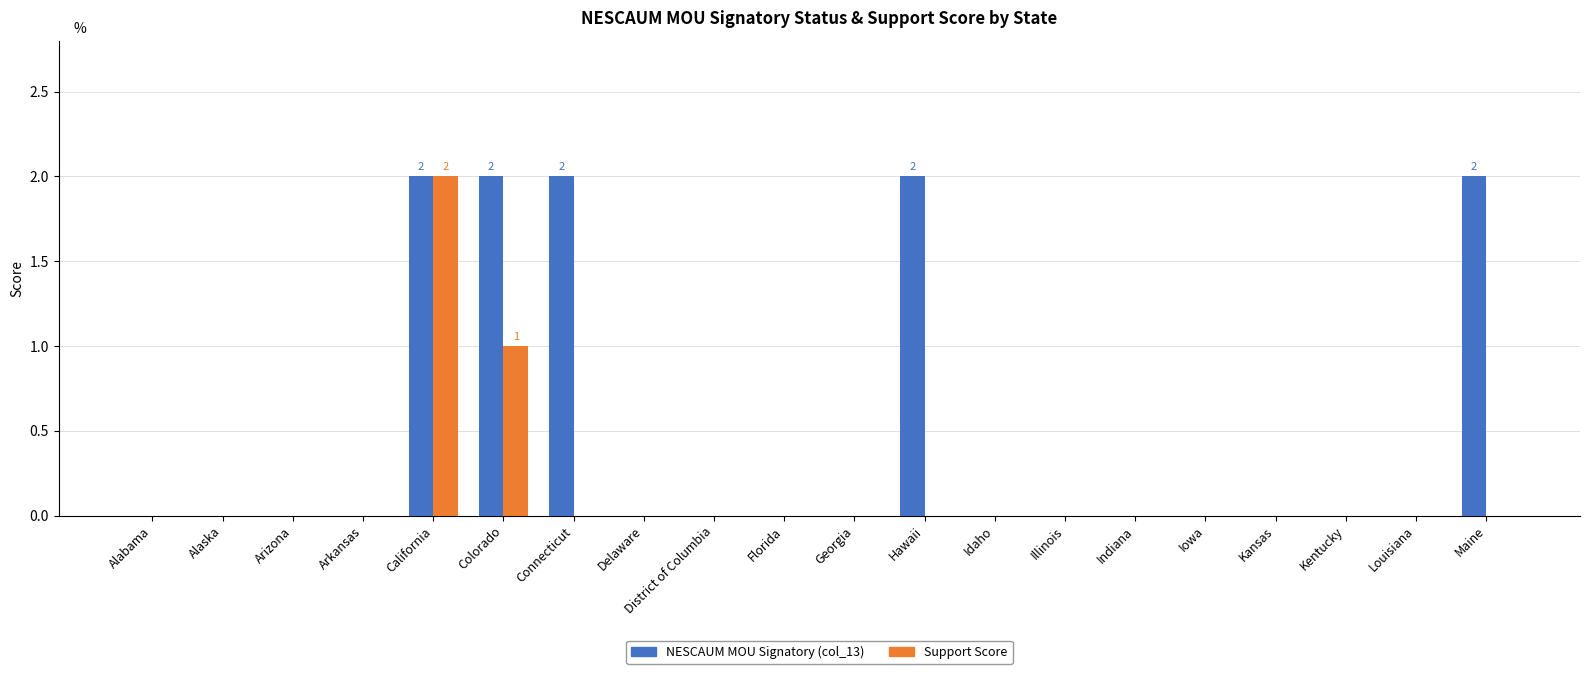

How many categories are shown in the chart?

20